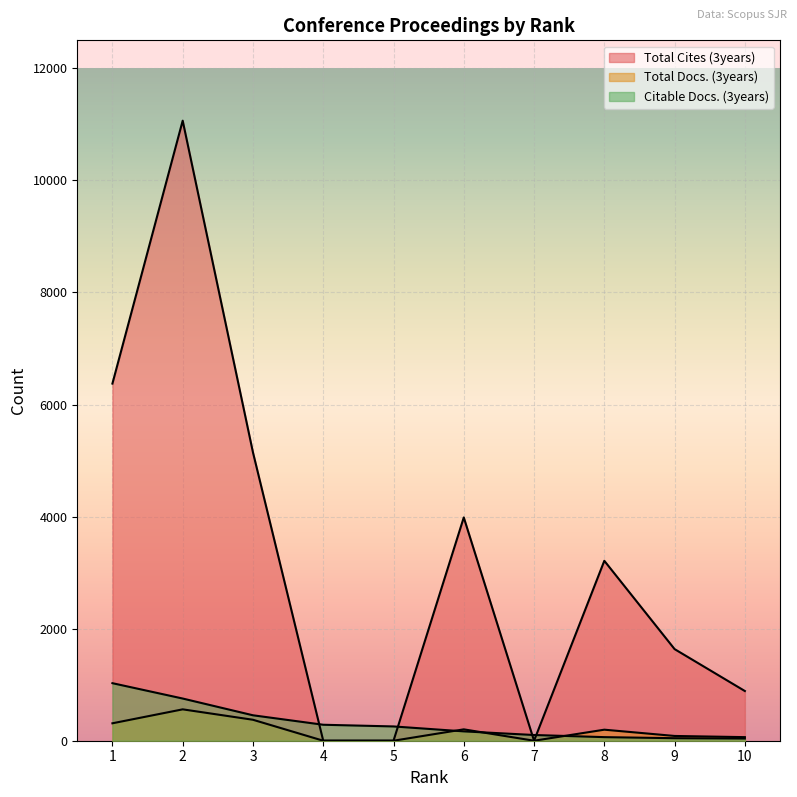

Where is Citable Docs. (3years) nearest to the value 533?

3